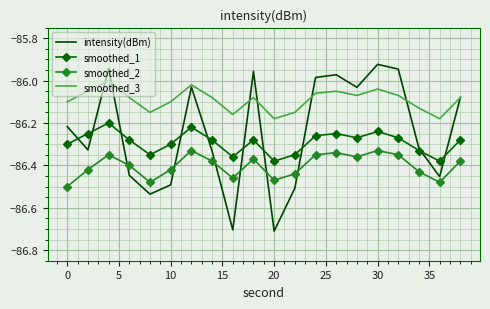

Which series has the largest range (max minus min)?

intensity(dBm)